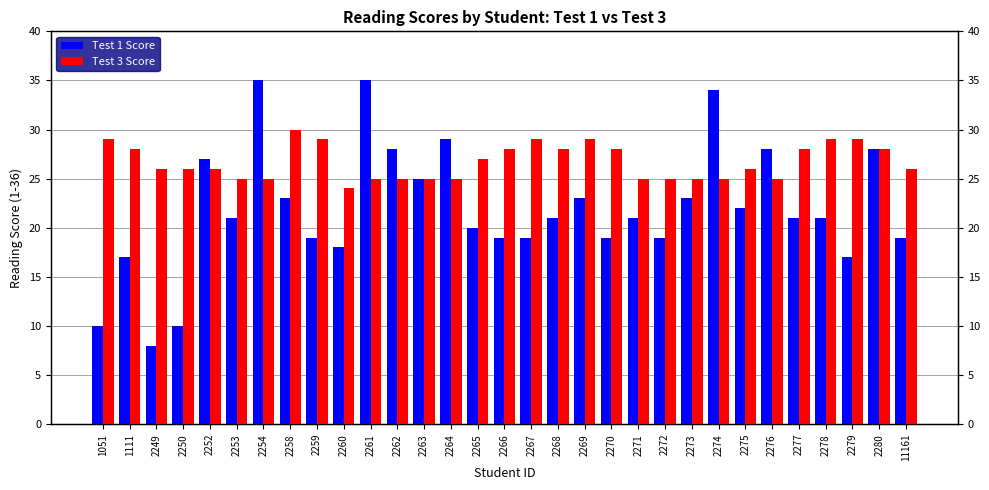

Are the bars horizontal?

No